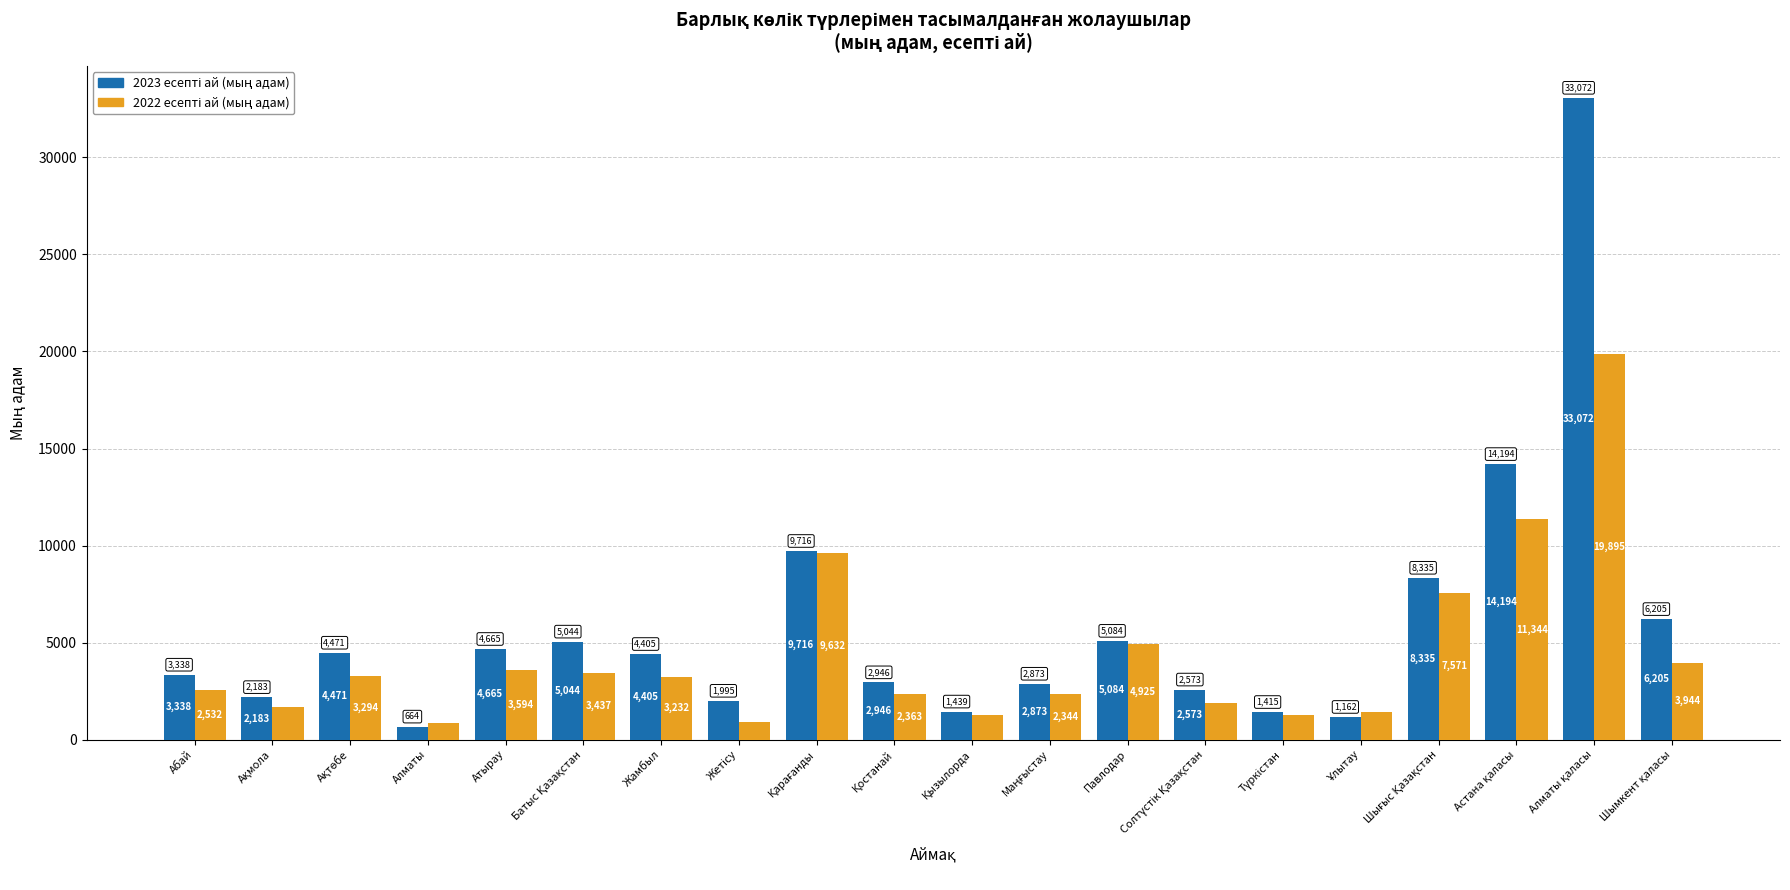

How many categories are shown in the chart?

20